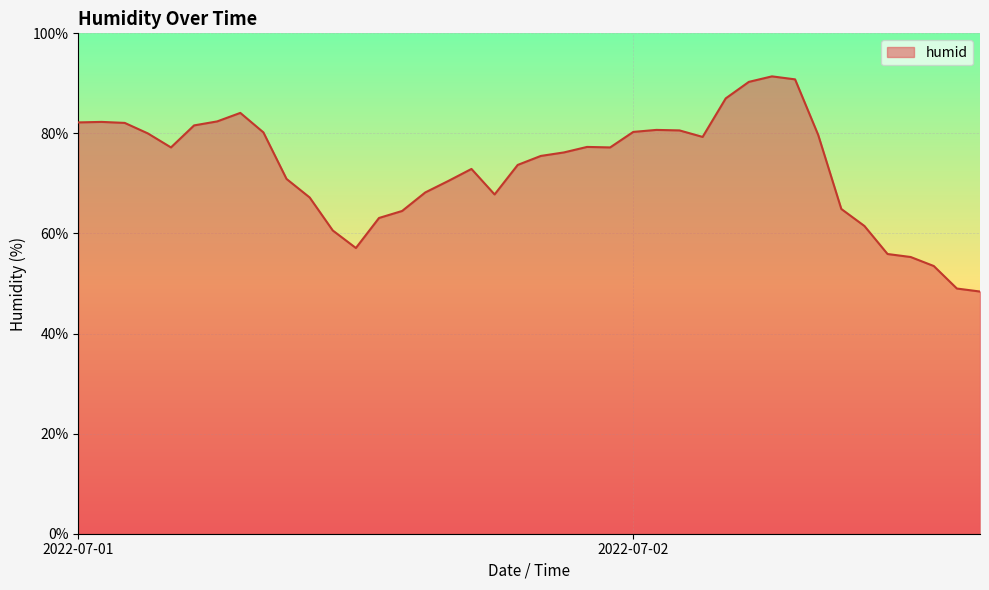

What is the difference between the maximum and minimum values?

43.0